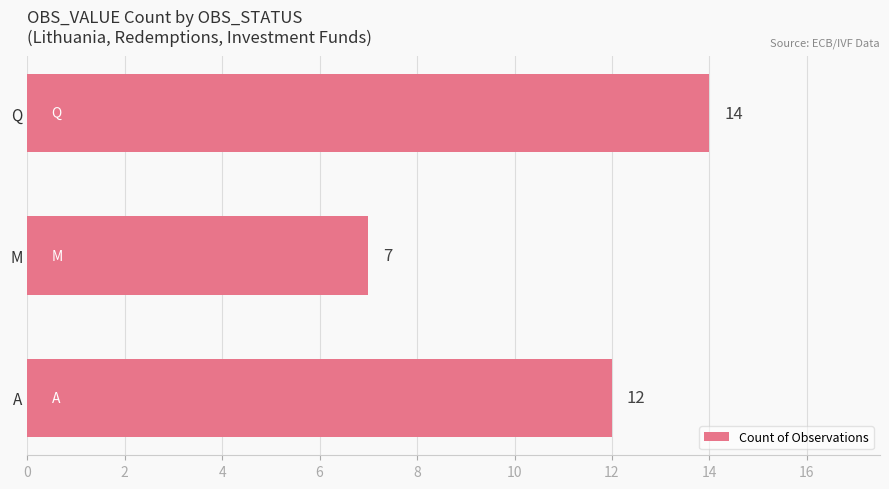

Rank the categories by value from lowest to highest.

M, A, Q